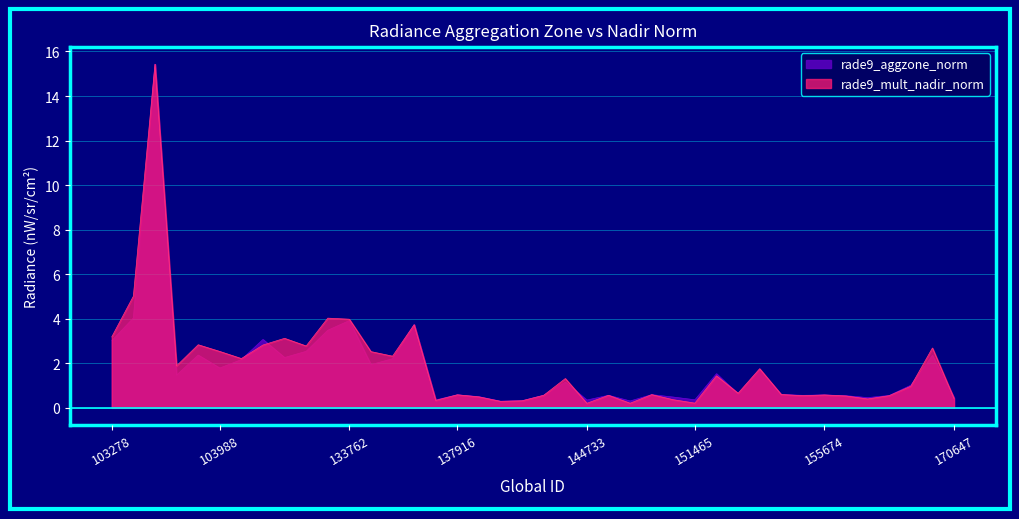

What is the sum of all rade9_aggzone_norm values?

70.9